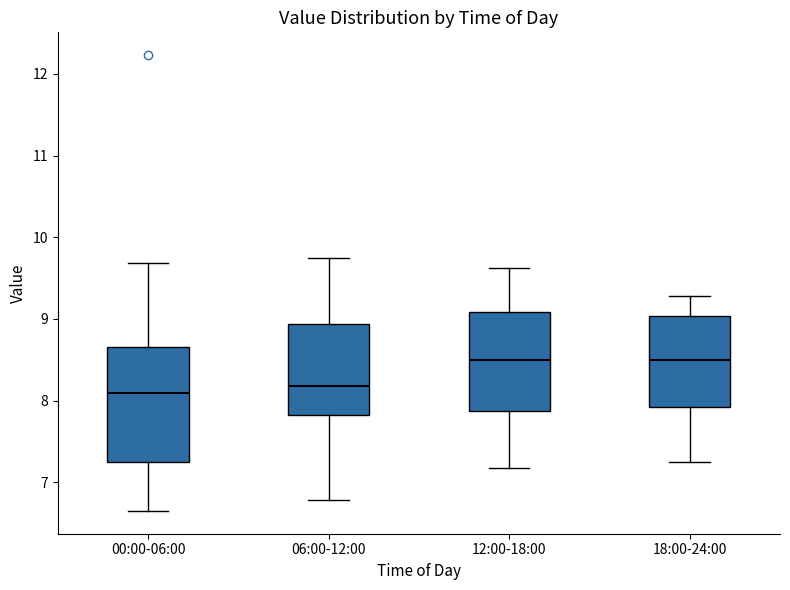

Where is the lower edge of the box for 18:00-24:00 on the y-axis? The values are not printed on the chart, so give them approximately, as read against the axis.

7.9